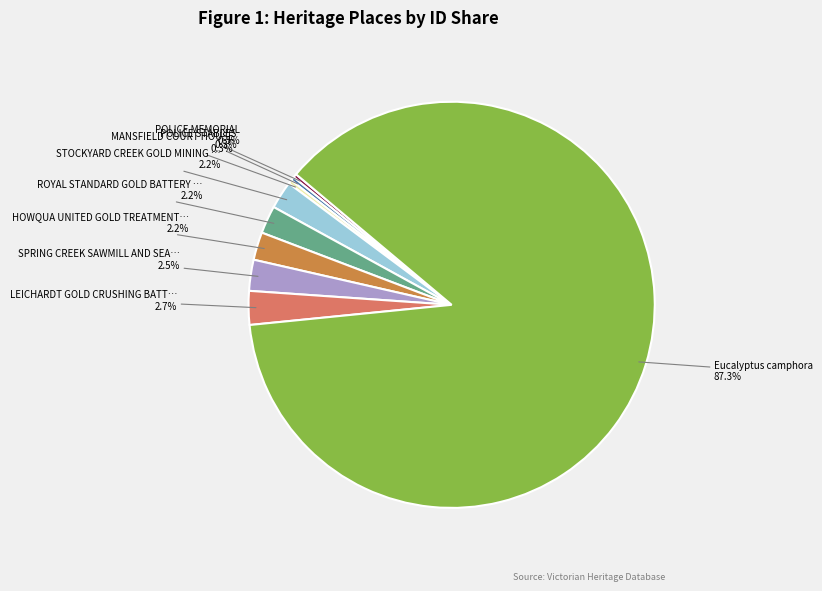

Does any single category account for the majority?

Yes